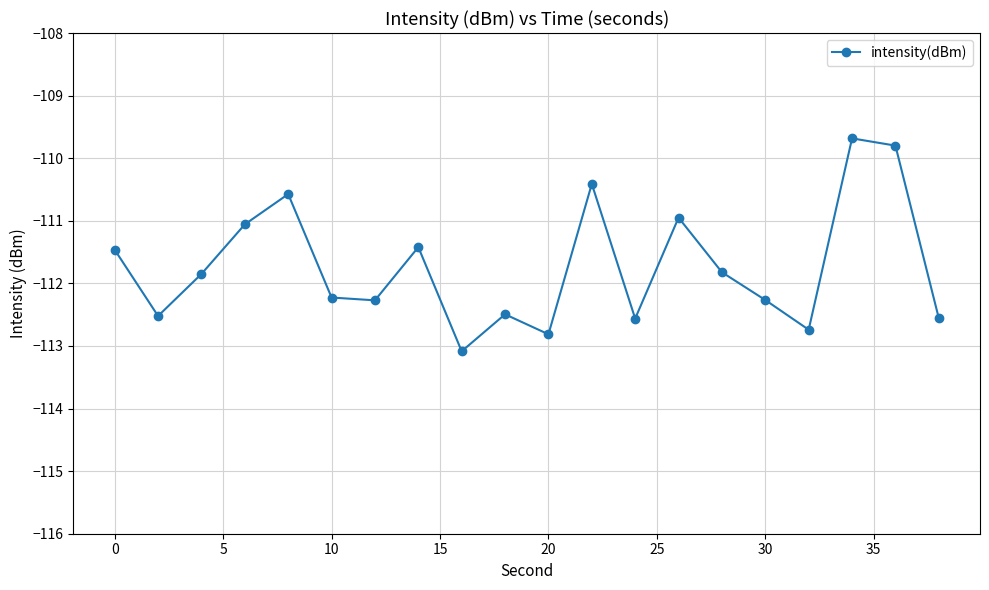

What is the maximum value shown in the chart?

-109.7